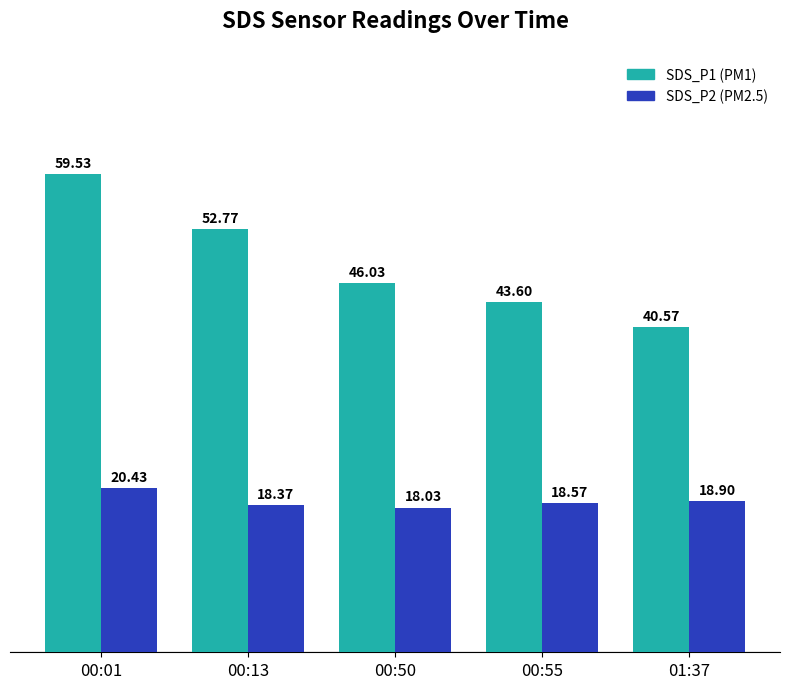

Are the bars grouped side by side (vs. stacked)?

Yes